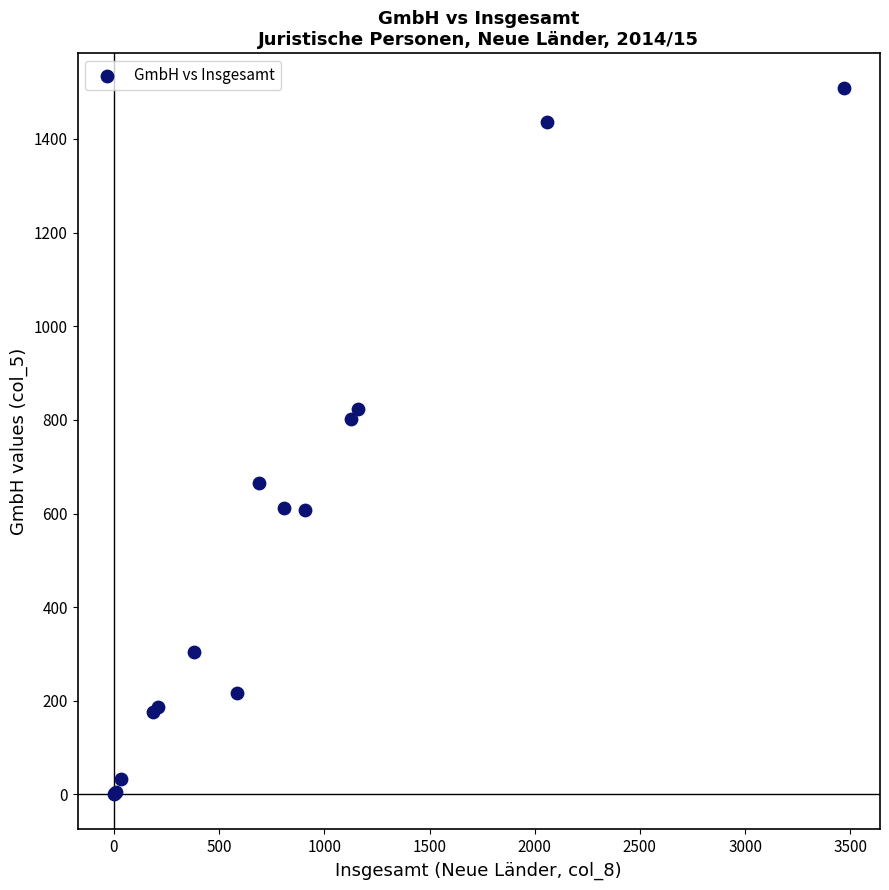

What Y value in the scatter plot is closest to 754?

802.6